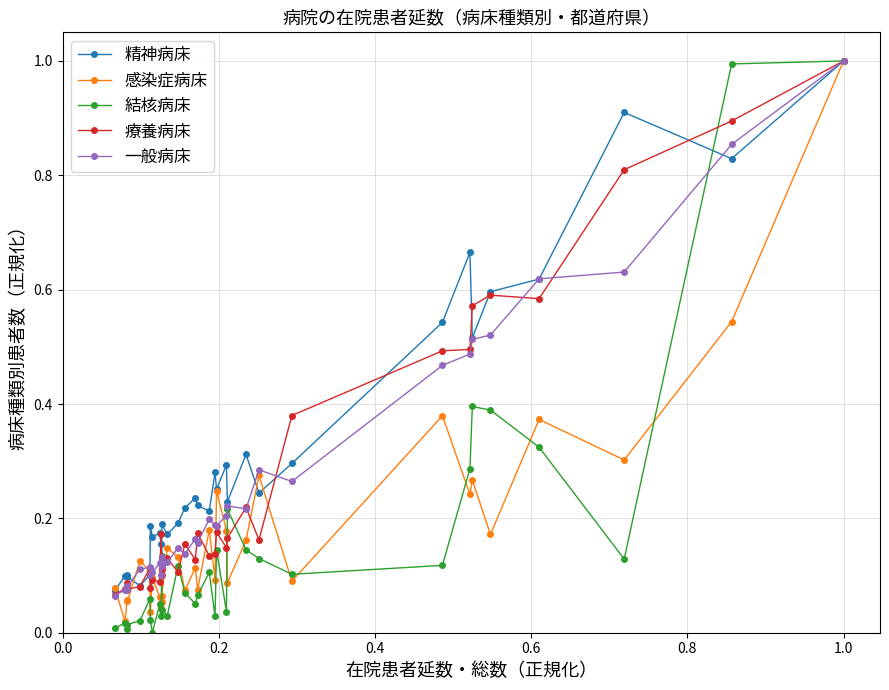

What is the greatest value displayed?

1.0